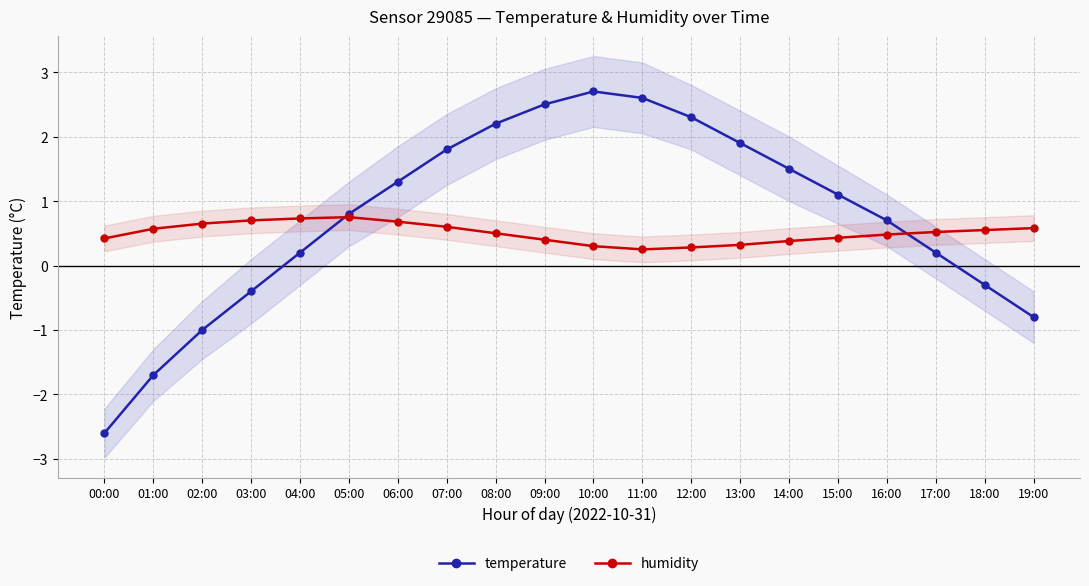

Which series ends up on top after the final intersection of humidity and temperature?

humidity